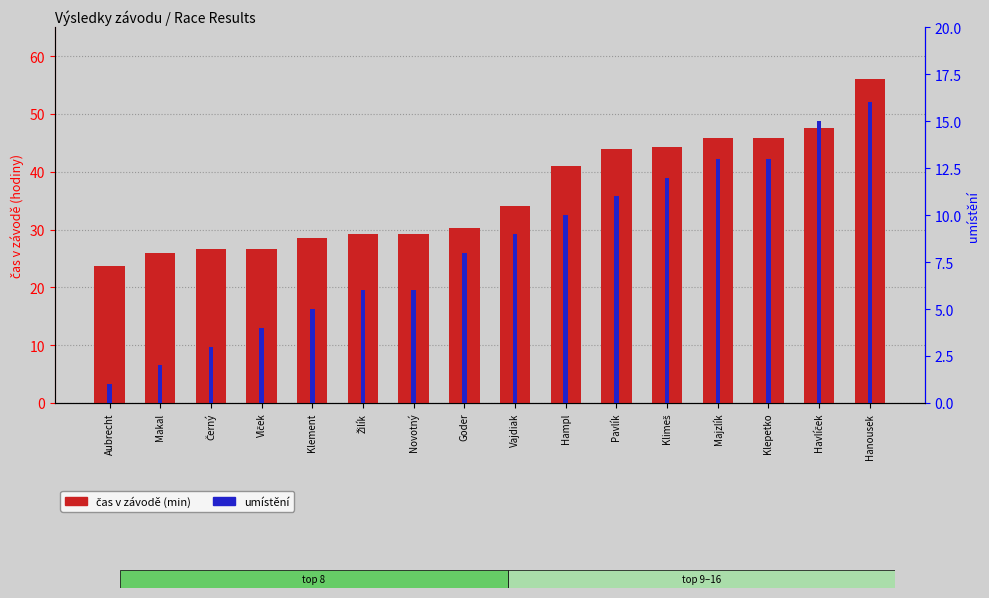

What are all the series names shown in the legend?

čas v závodě (min), umístění